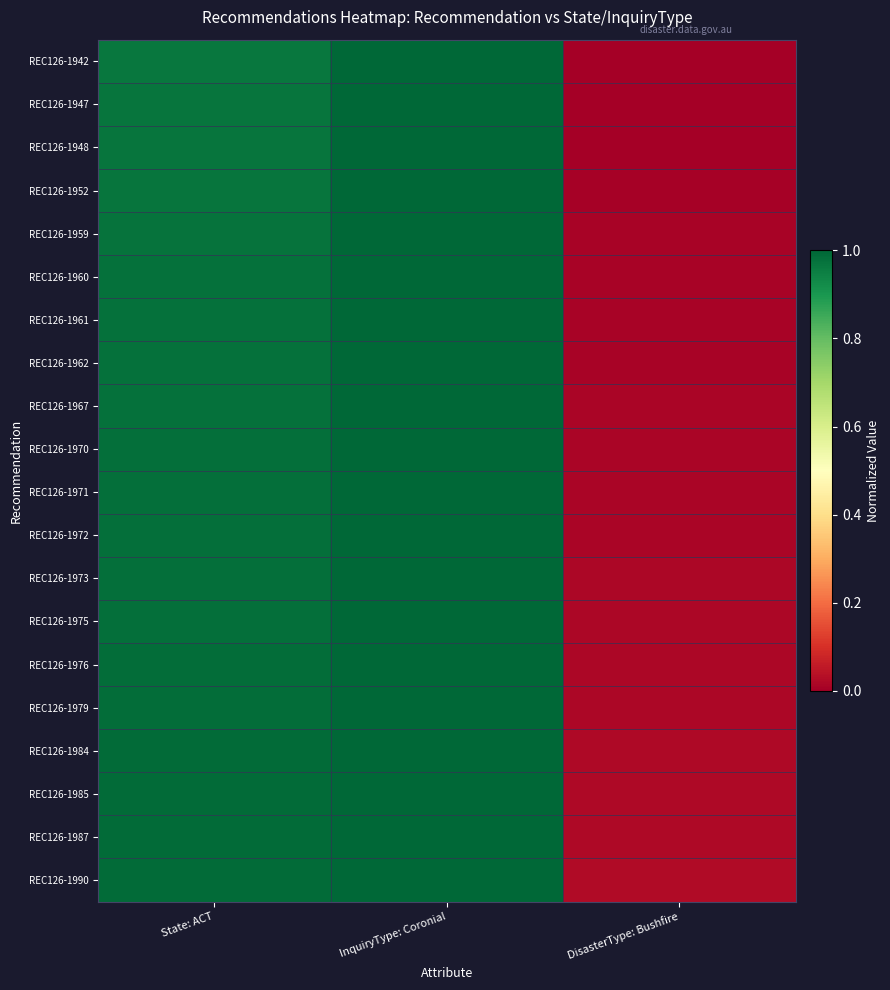

At which category does the chart reach its peak across all series?

InquiryType: Coronial